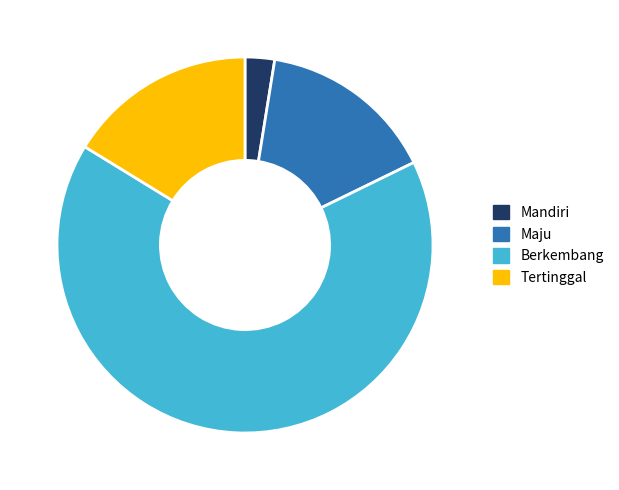

Is the sum of Mandiri and Maju greater than half?

No